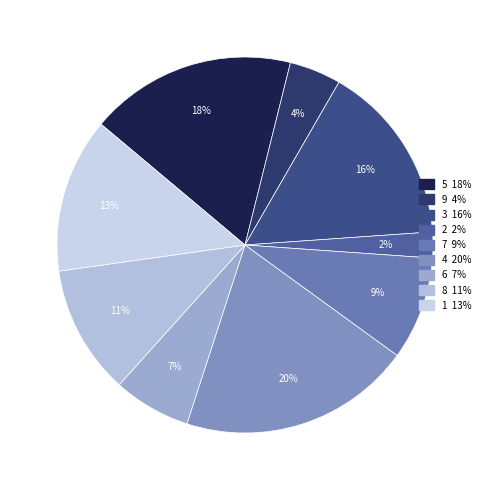

Which category has the smallest portion of the pie?

2